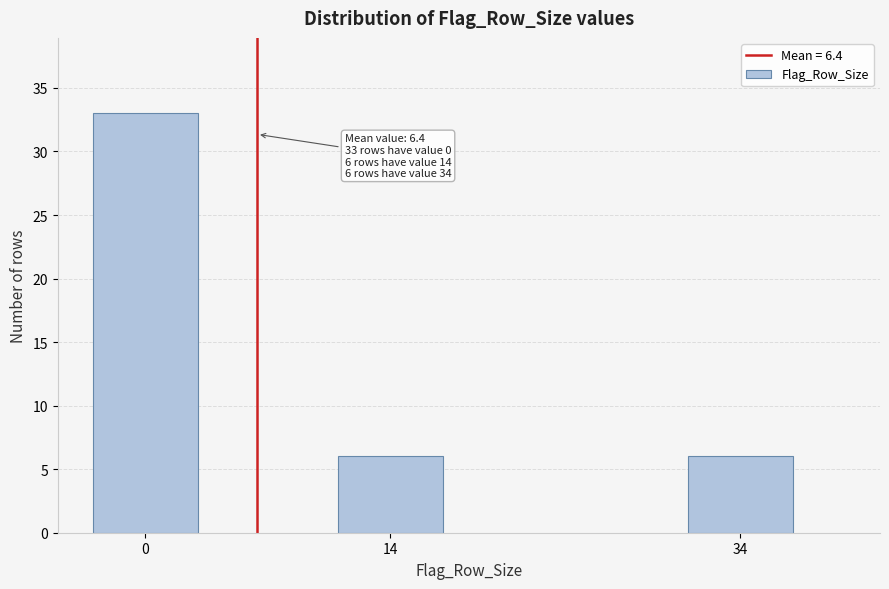

Reading left to right, list all the values displayed in this chart.

0=33	14=6	34=6